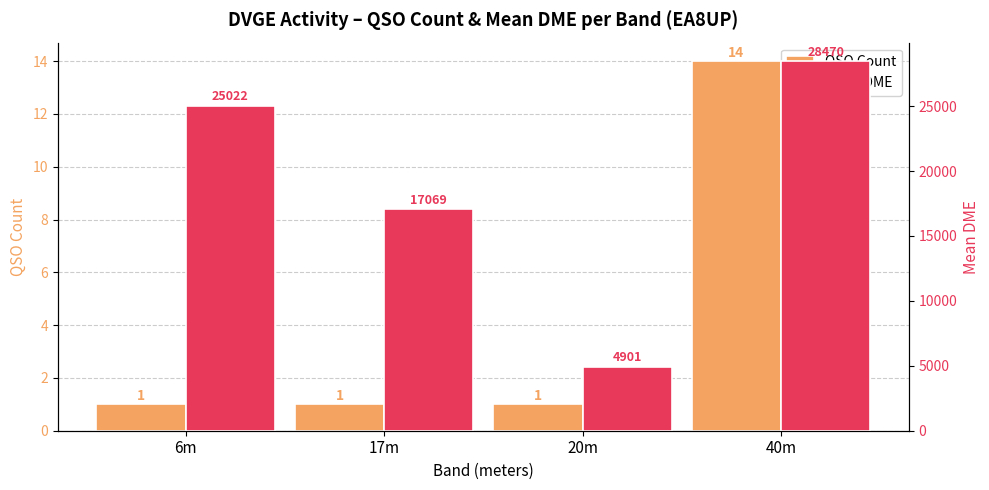

What are all the series names shown in the legend?

QSO Count, Mean DME